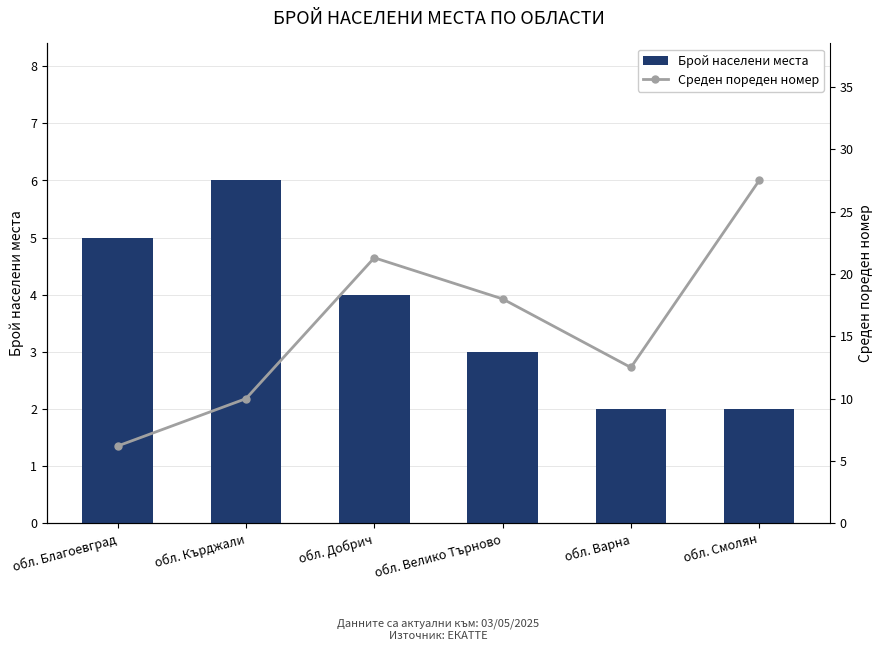

What is the sum of the Брой населени места values at обл. Кърджали and обл. Смолян?

8